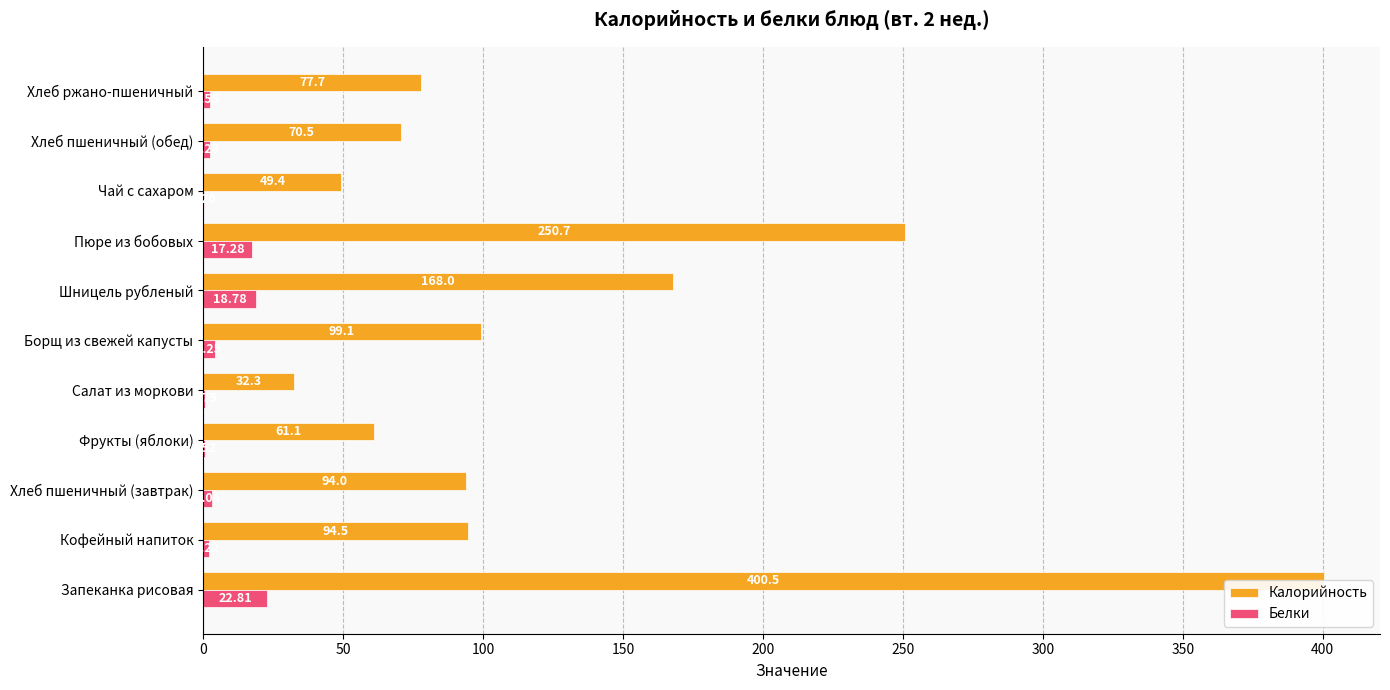

Which series has the largest range (max minus min)?

Калорийность